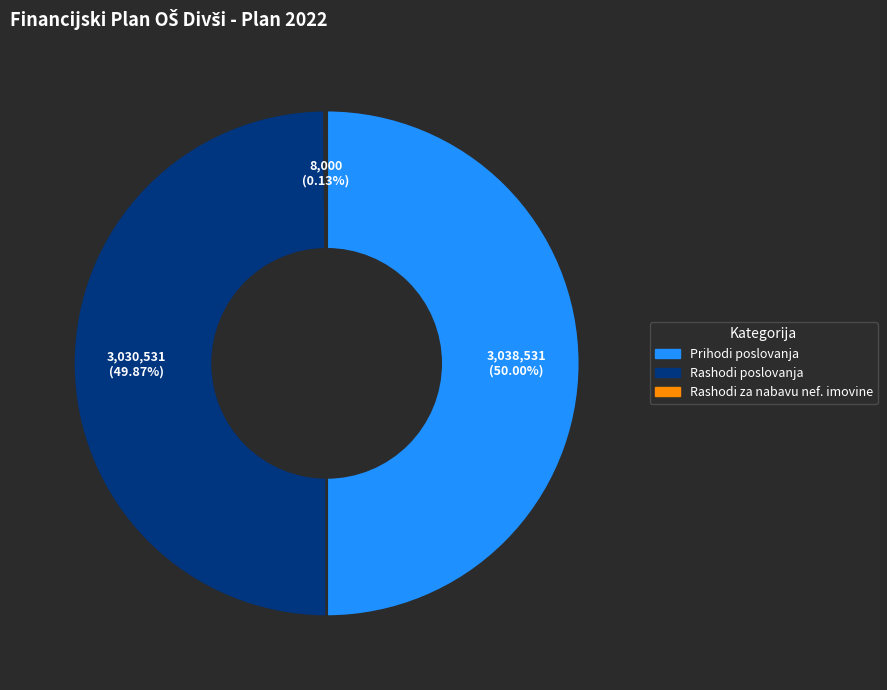

Does any single category account for the majority?

No